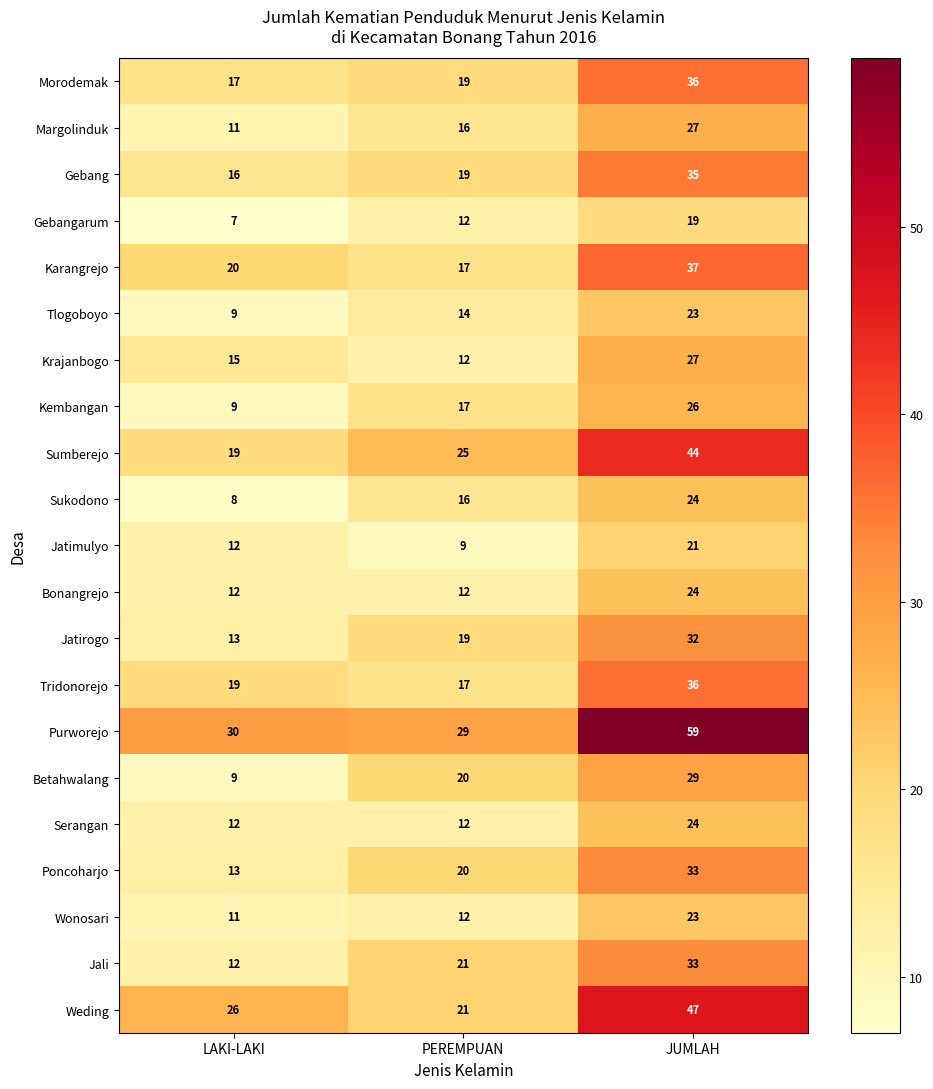

Rank the categories by Kembangan value from highest to lowest.

JUMLAH, PEREMPUAN, LAKI-LAKI